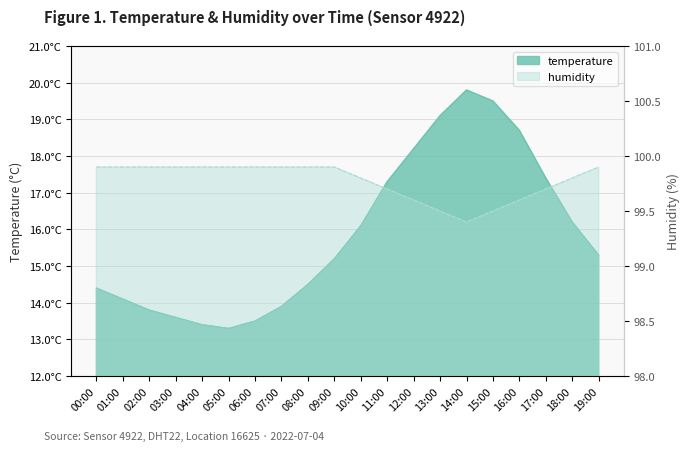

How many interior local valleys does the temperature series have?

1